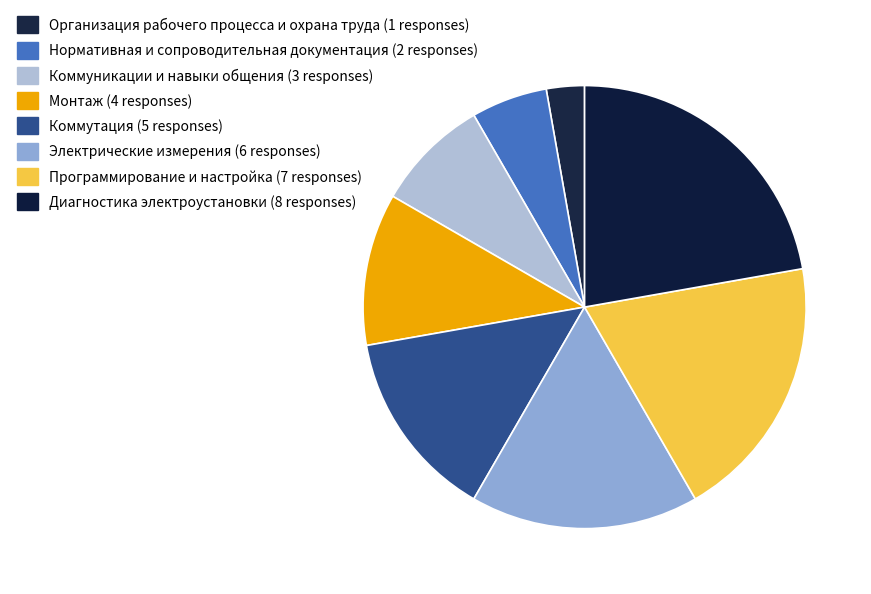

Count the number of slices in the pie.

8